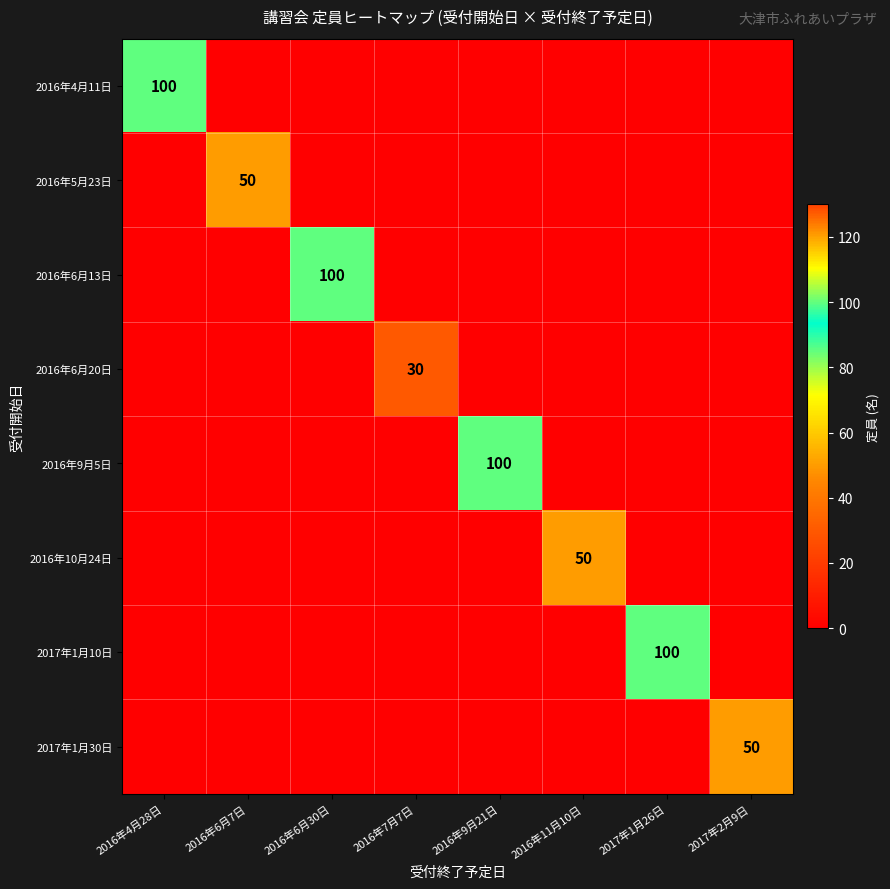

Rank the series by their maximum value, from lowest to highest.

2016年6月20日, 2016年5月23日, 2016年10月24日, 2017年1月30日, 2016年4月11日, 2016年6月13日, 2016年9月5日, 2017年1月10日